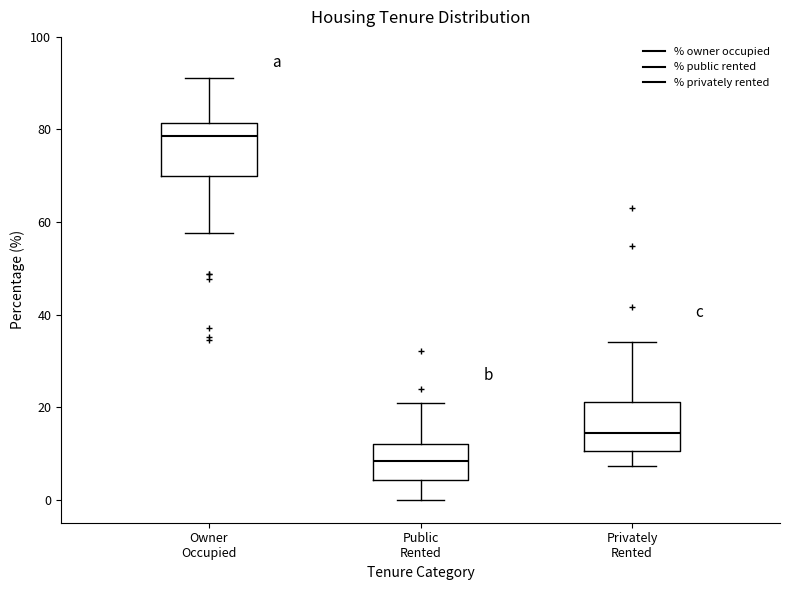

Reading left to right, transcribe this box plot: for each box, give where its median line is, the range the box spans, and where its two whiskers end, as read against the y-axis. The values are not printed on the chart, so give them approximately, as read against the axis.

Owner Occupied: median 78, box 70 to 82, whiskers 58 to 92
Public Rented: median 8, box 4 to 12, whiskers 0 to 20
Privately Rented: median 14, box 10 to 22, whiskers 8 to 34